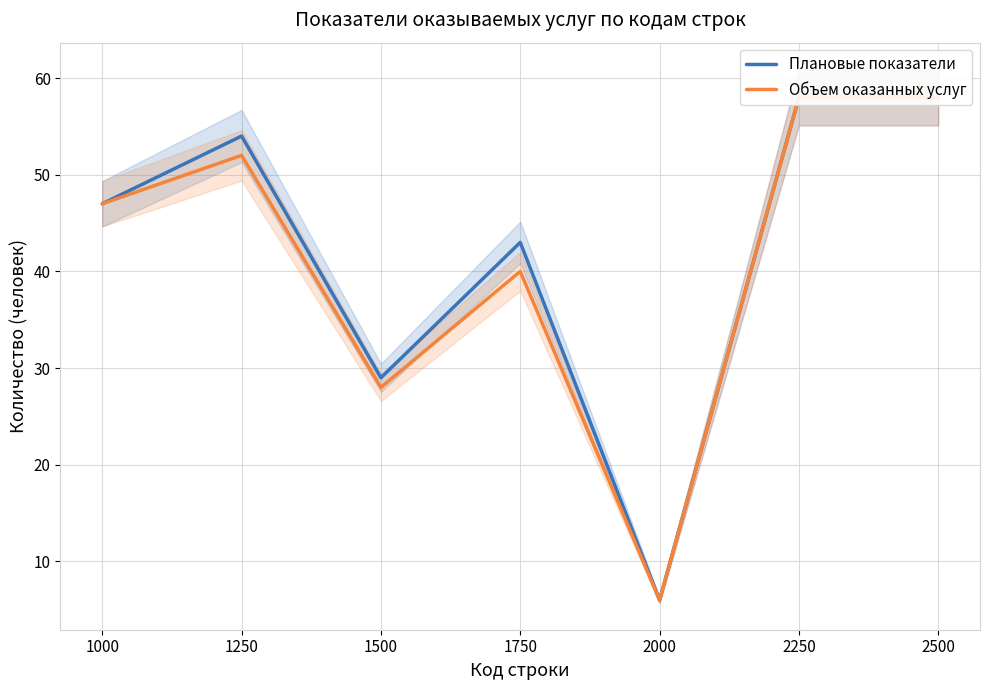

True or false: Плановые показатели and Объем оказанных услуг cross at least once.

False